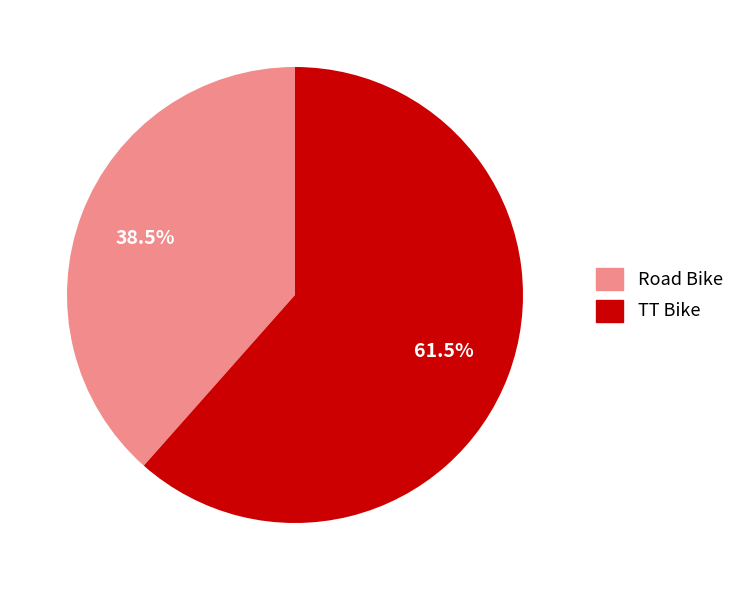

Is Road Bike the majority of the pie?

No